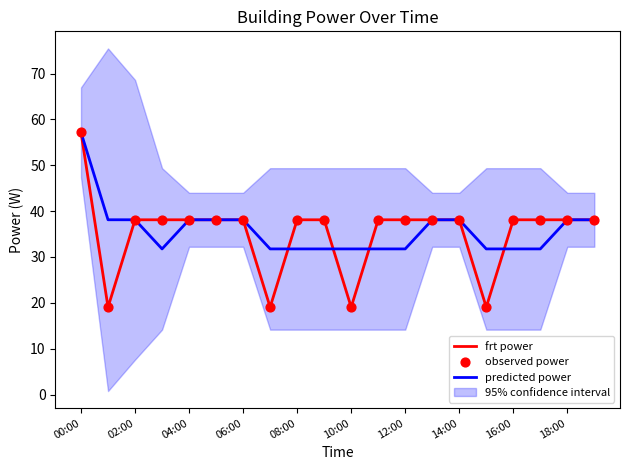

Which series contains the highest Y value?

frt power